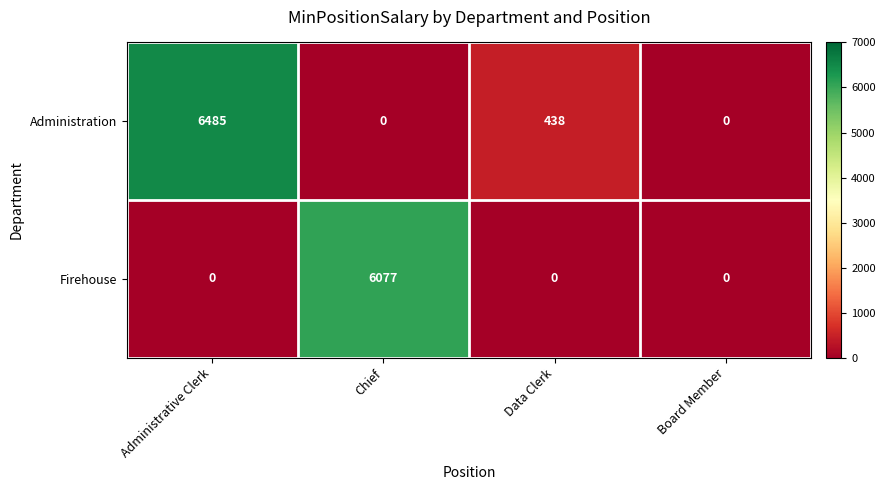

What is the sum of all Administration values?

6923